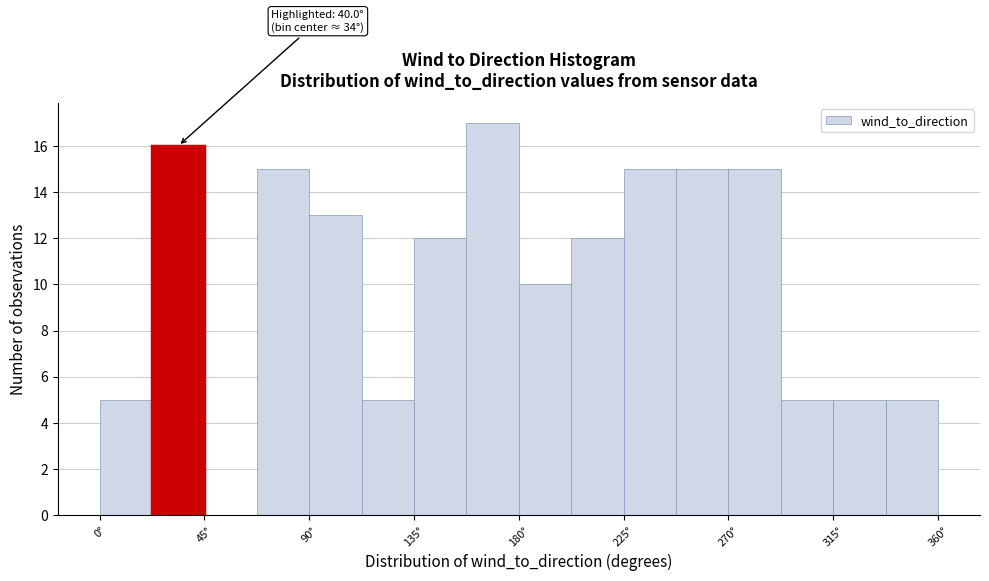

Over which range of the x-axis is the bar tallest?

157.5 to 180.0